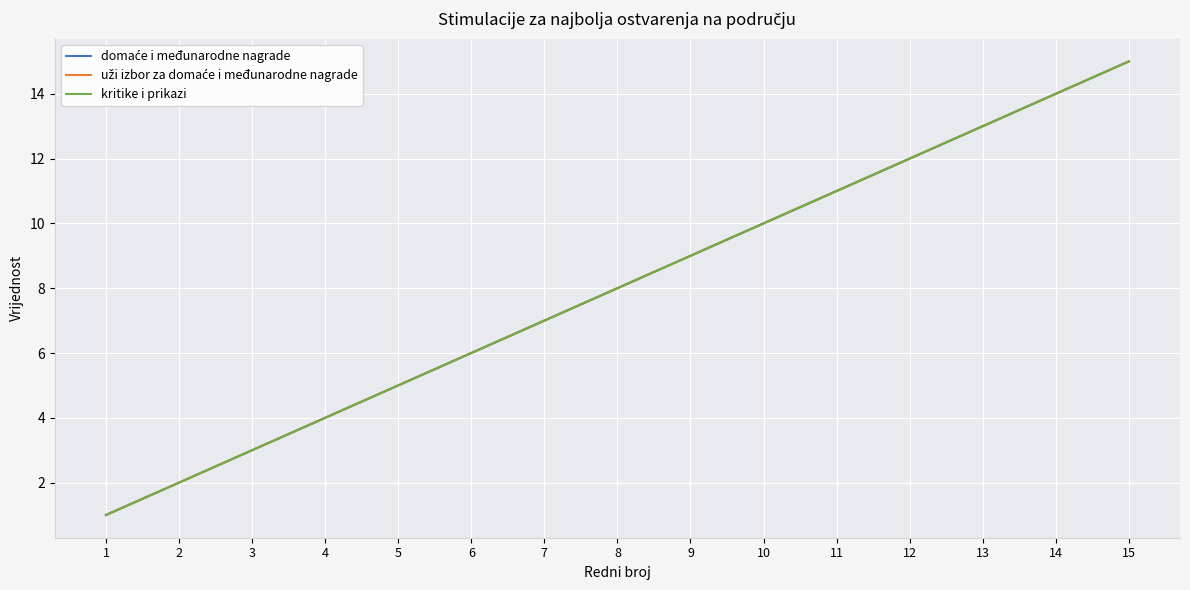

Is this an area chart (filled region under the line)?

No